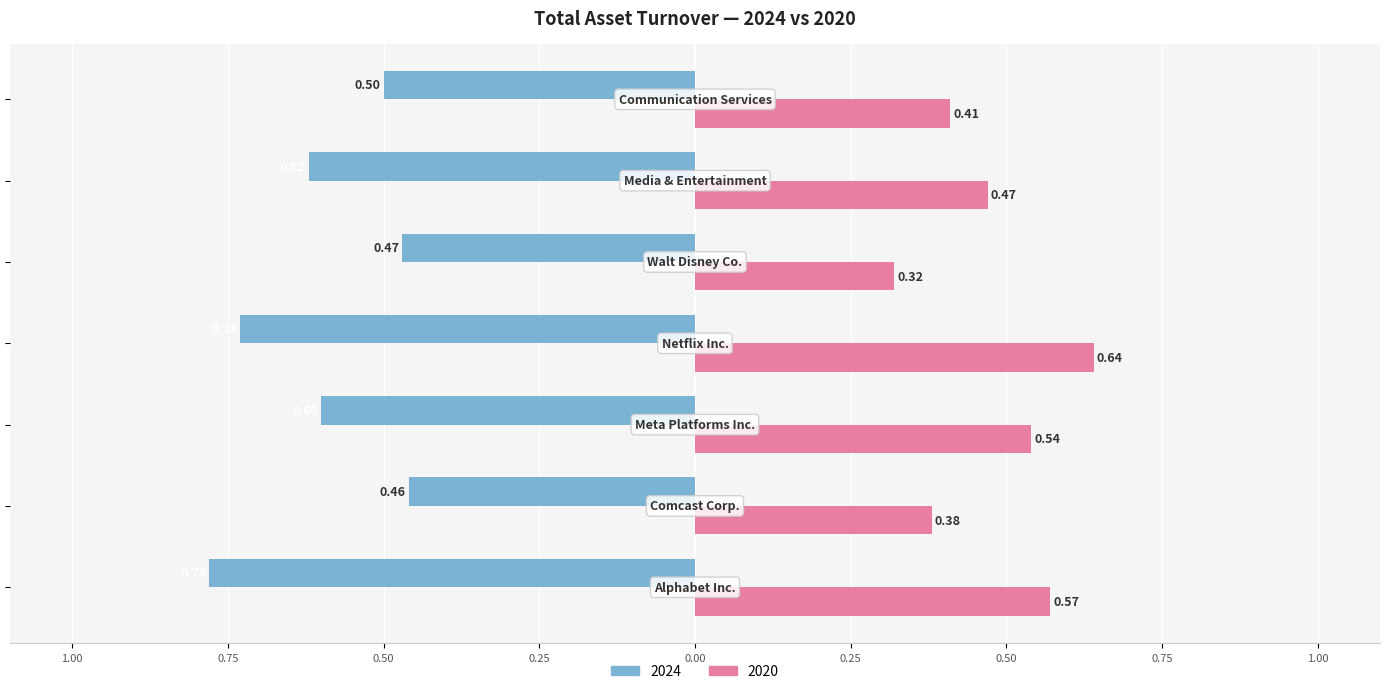

What are all the series names shown in the legend?

2024, 2020